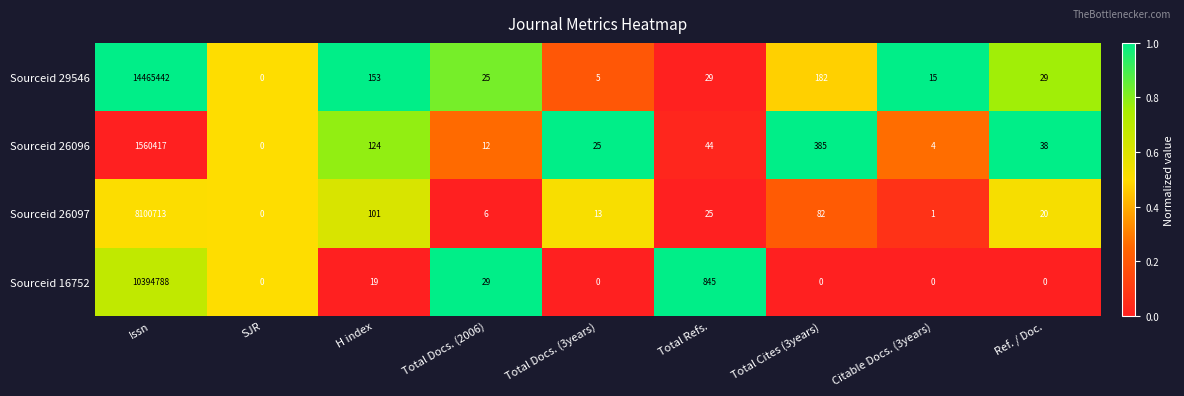

Where is Sourceid 29546 nearest to the value 7232721?

Total Cites (3years)